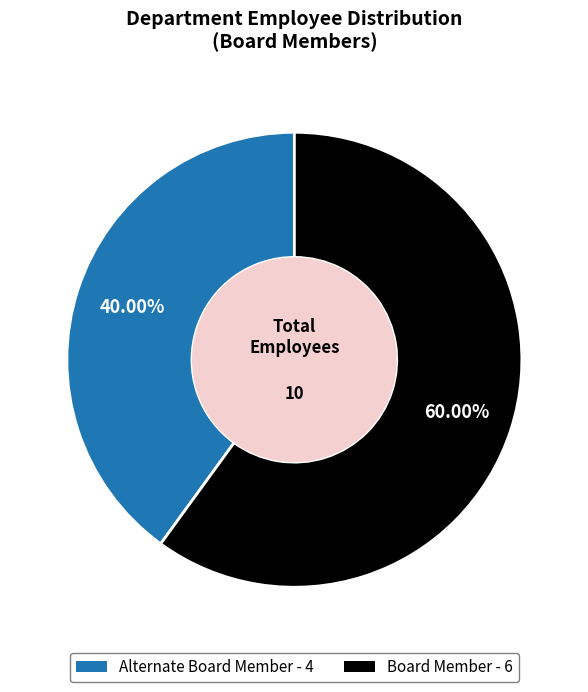

Does Alternate Board Member represent more than half of the total?

No